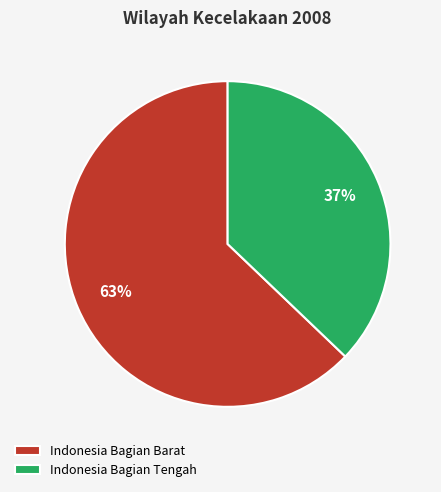

What is the smallest slice in the pie chart?

Indonesia Bagian Tengah